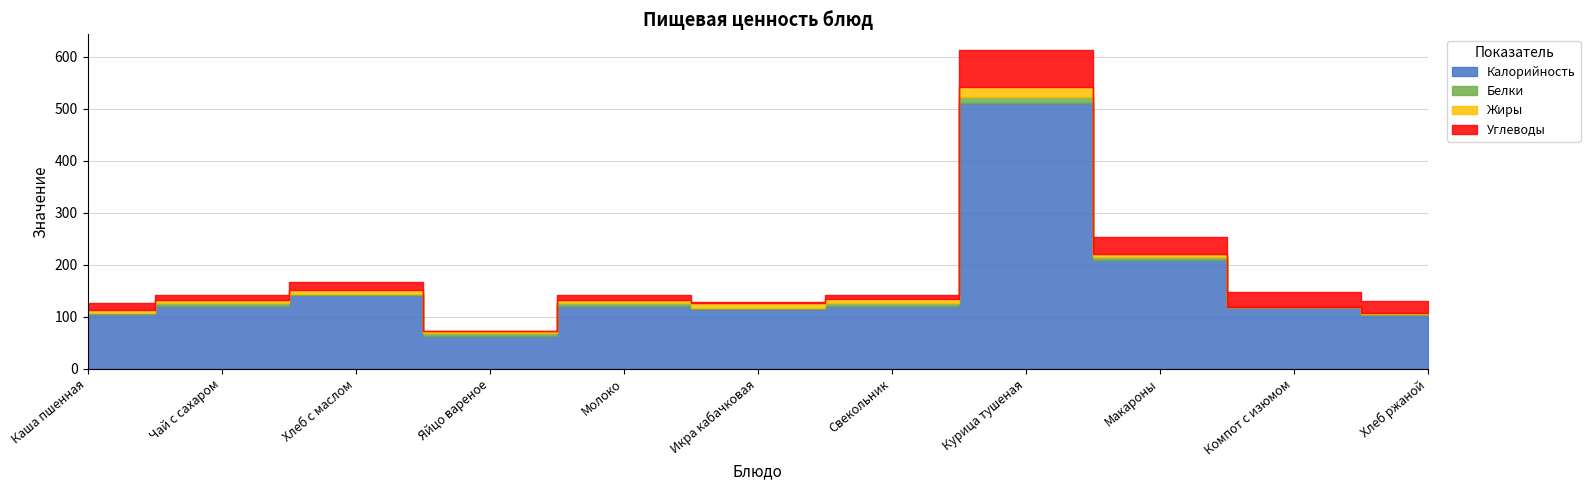

What are all the series names shown in the legend?

Калорийность, Белки, Жиры, Углеводы